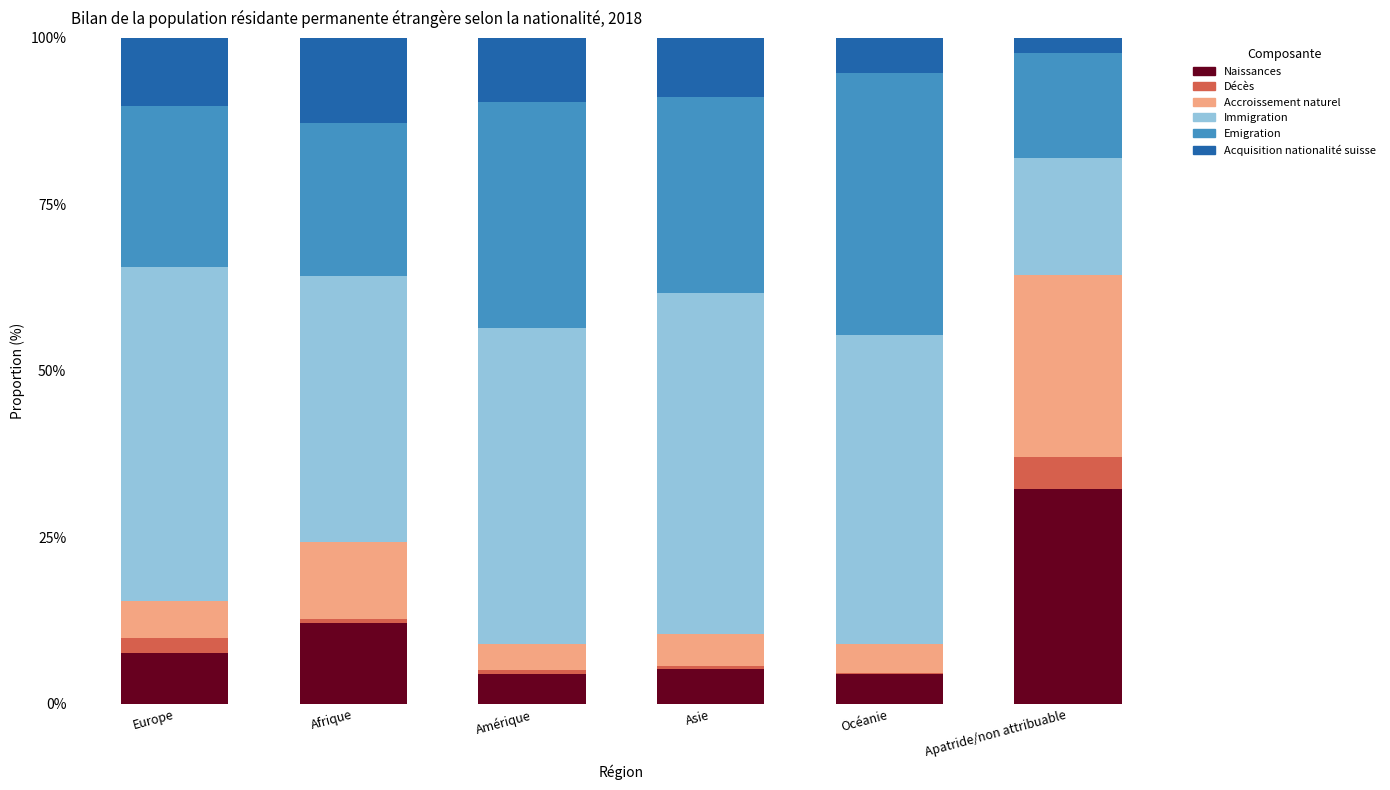

What is the highest value of the Naissances series?

32.2